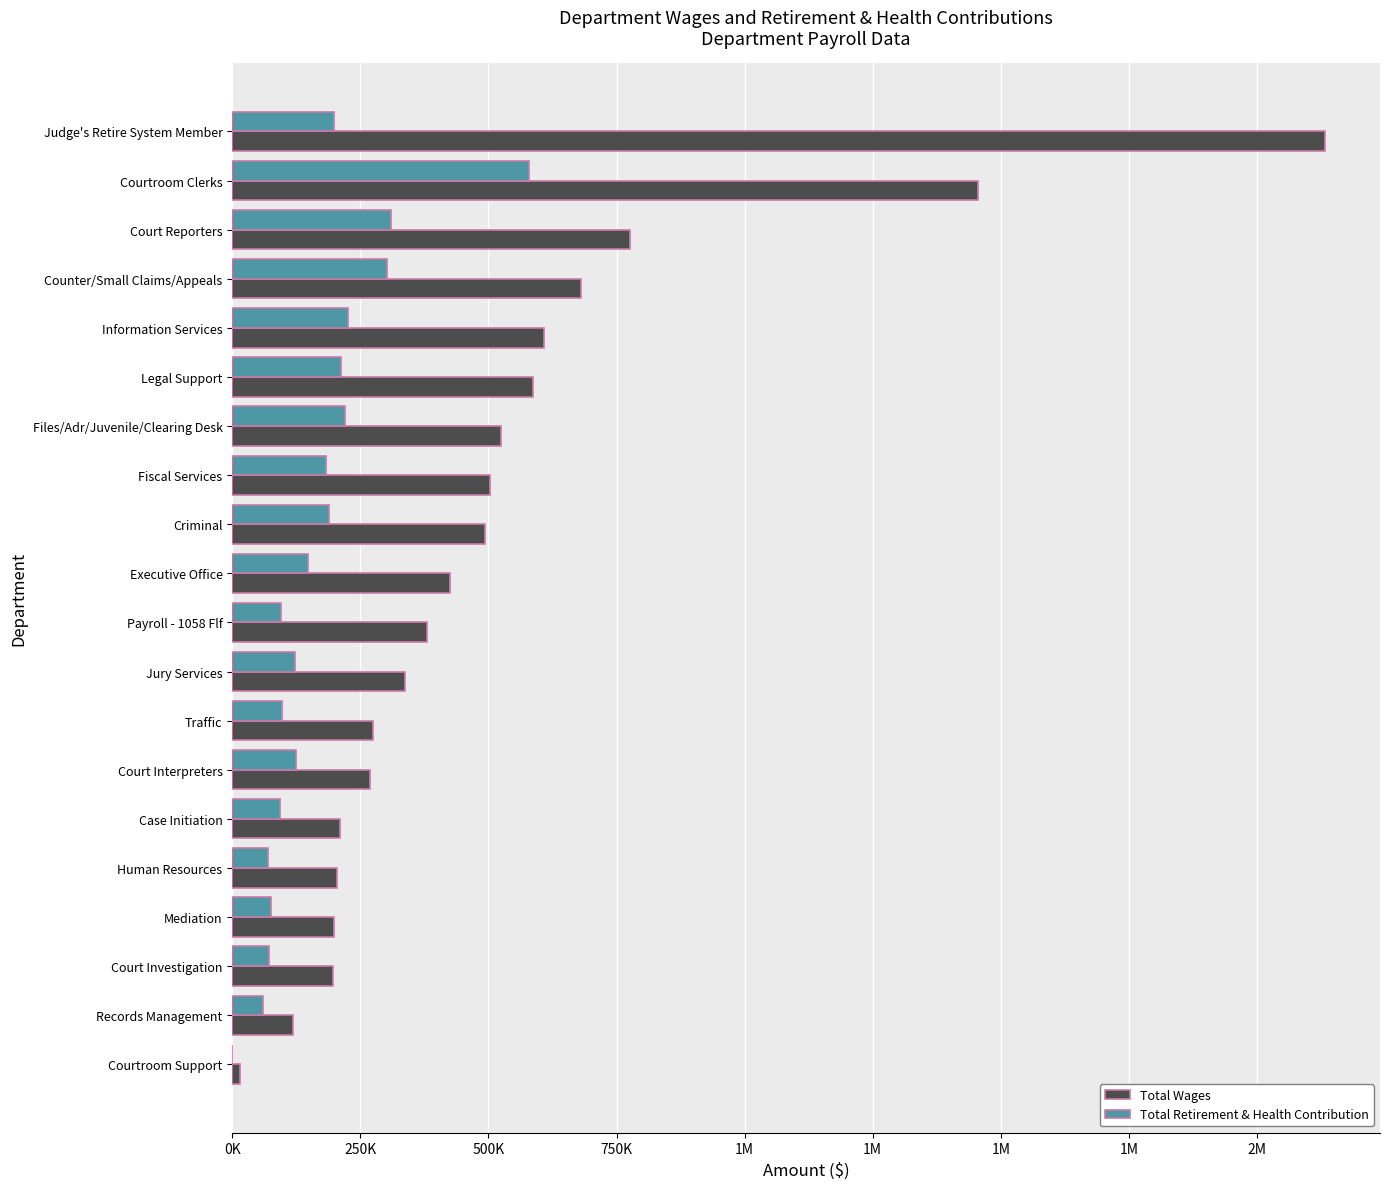

What are all the series names shown in the legend?

Total Wages, Total Retirement & Health Contribution